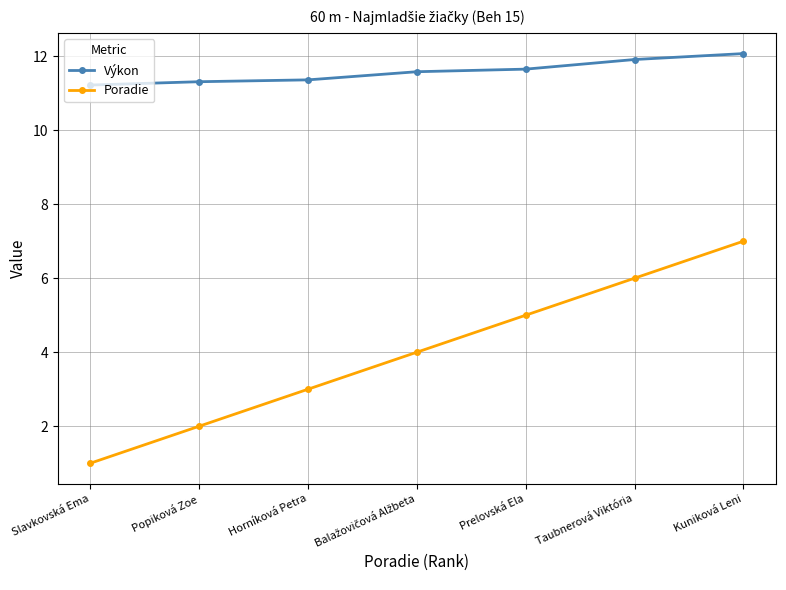

What is the minimum value shown in the chart?

1.0